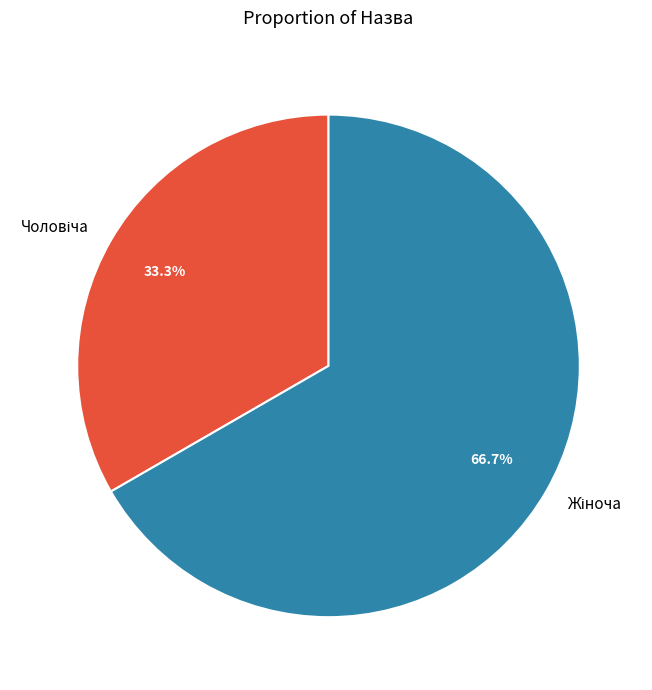

Is there a majority slice in this chart?

Yes